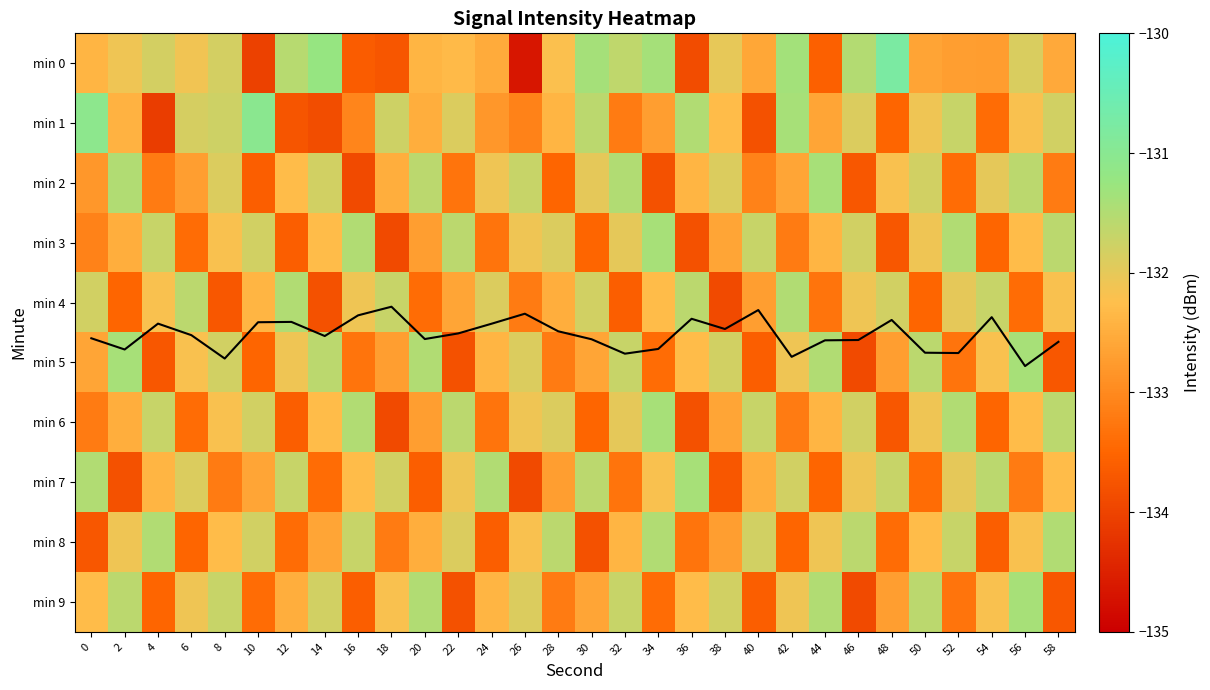

What is the minimum value for min 9?

-133.9